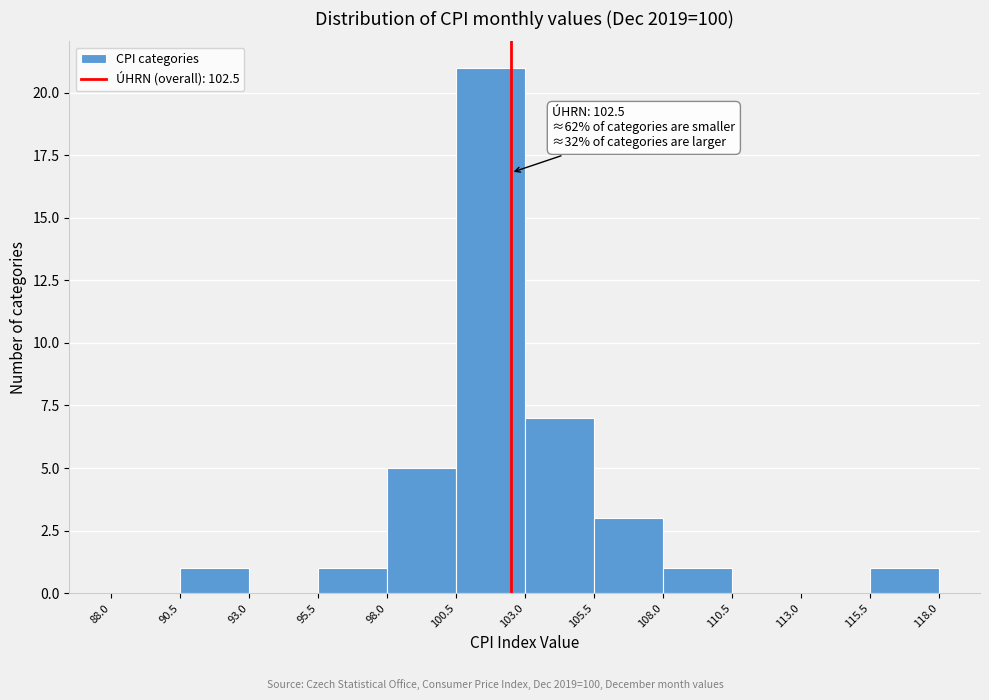

Which range on the x-axis has the tallest bar?

100.5 to 103.0